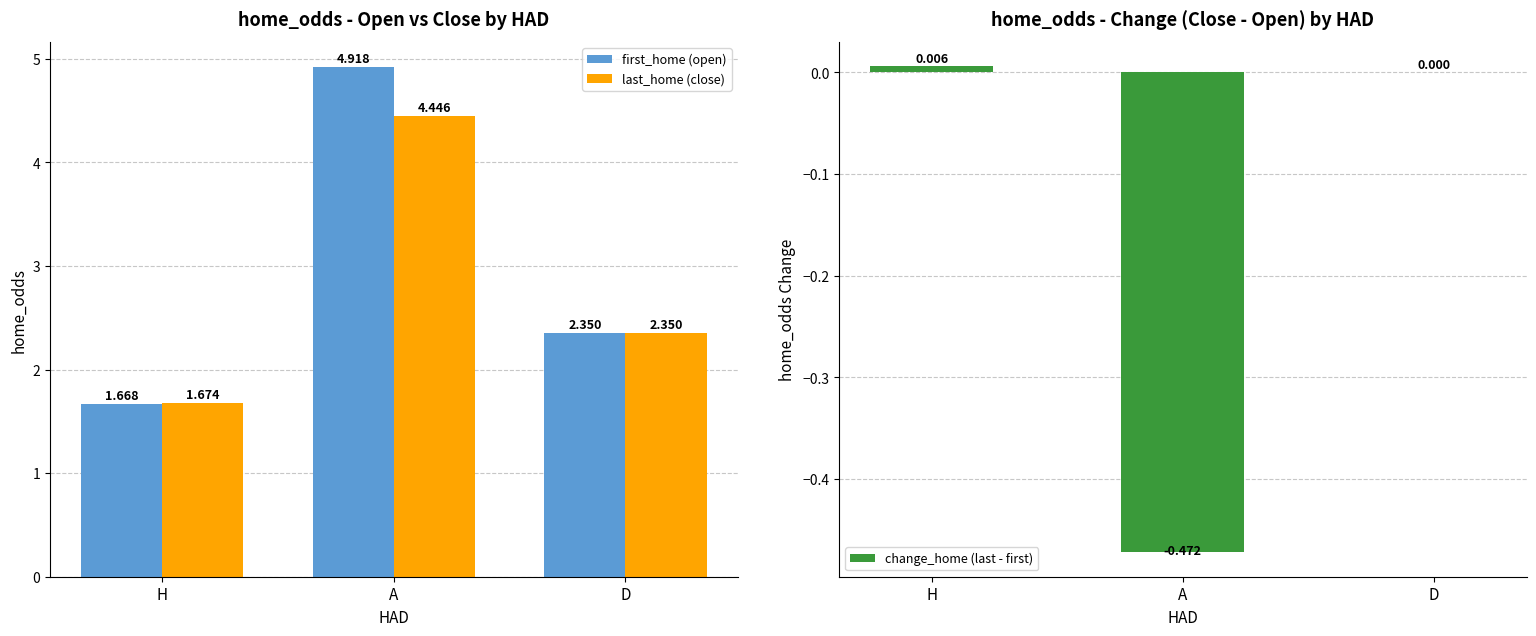

How many bars are there in total?

9